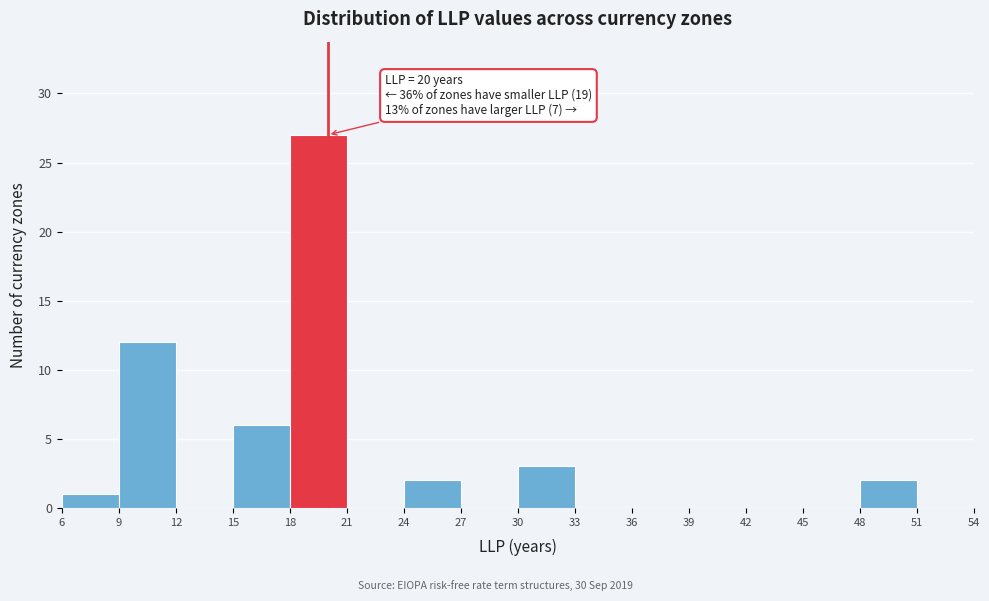

Which range on the x-axis has the tallest bar?

18 to 21